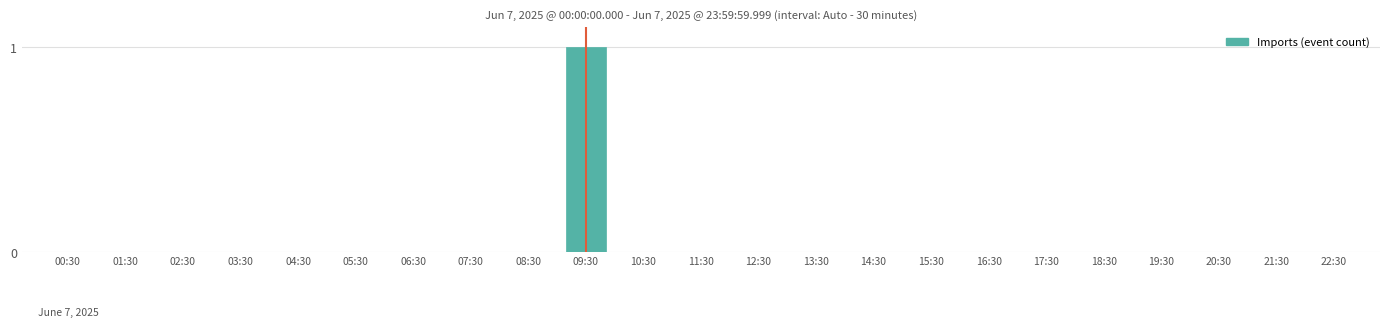

Reading left to right, list all the values displayed in this chart.

00:30=0	01:30=0	02:30=0	03:30=0	04:30=0	05:30=0	06:30=0	07:30=0	08:30=0	09:30=1	10:30=0	11:30=0	12:30=0	13:30=0	14:30=0	15:30=0	16:30=0	17:30=0	18:30=0	19:30=0	20:30=0	21:30=0	22:30=0